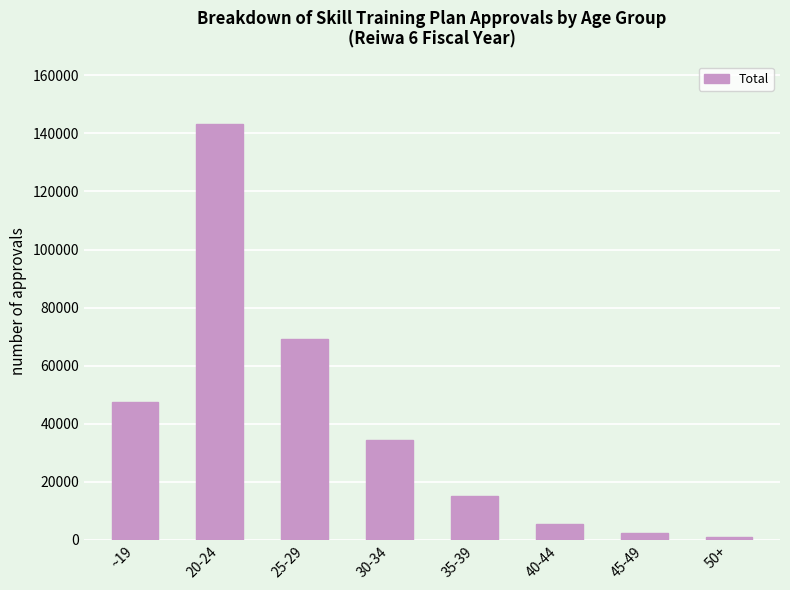

List the labels in order of value, largest first.

20-24, 25-29, ~19, 30-34, 35-39, 40-44, 45-49, 50+